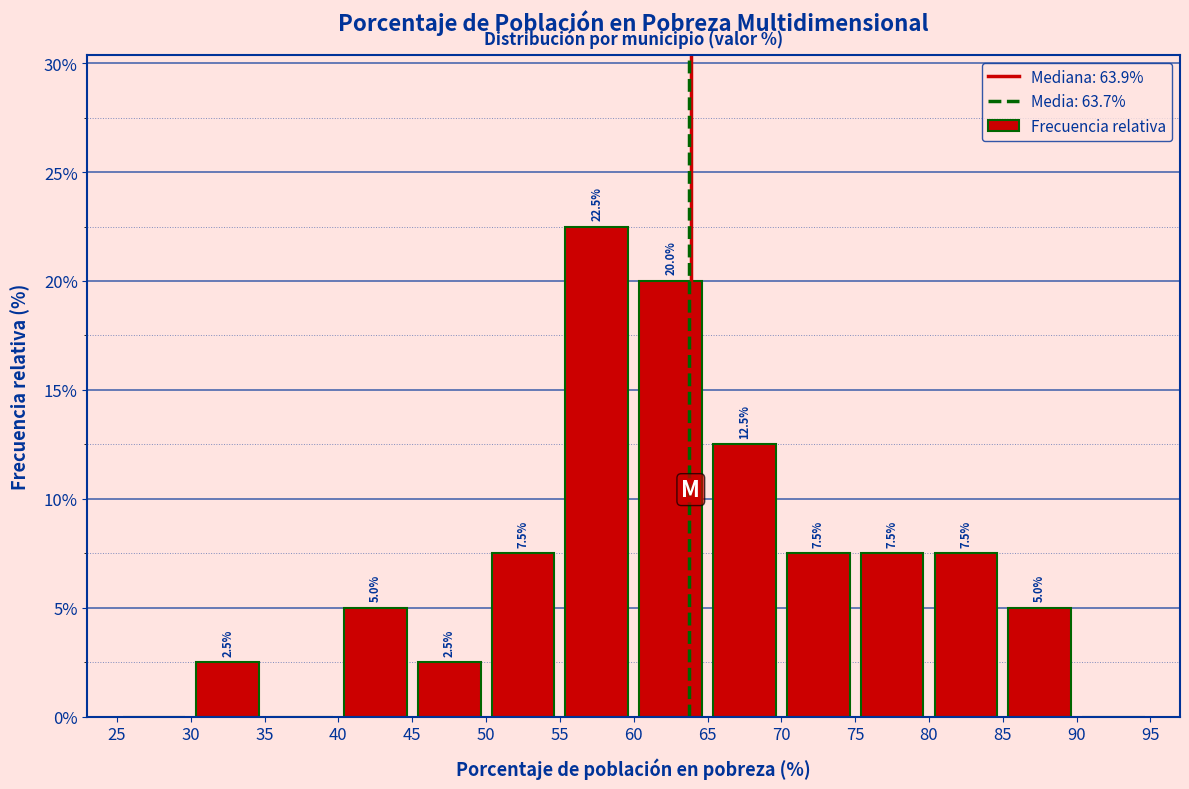

Which range on the x-axis has the tallest bar?

55 to 60